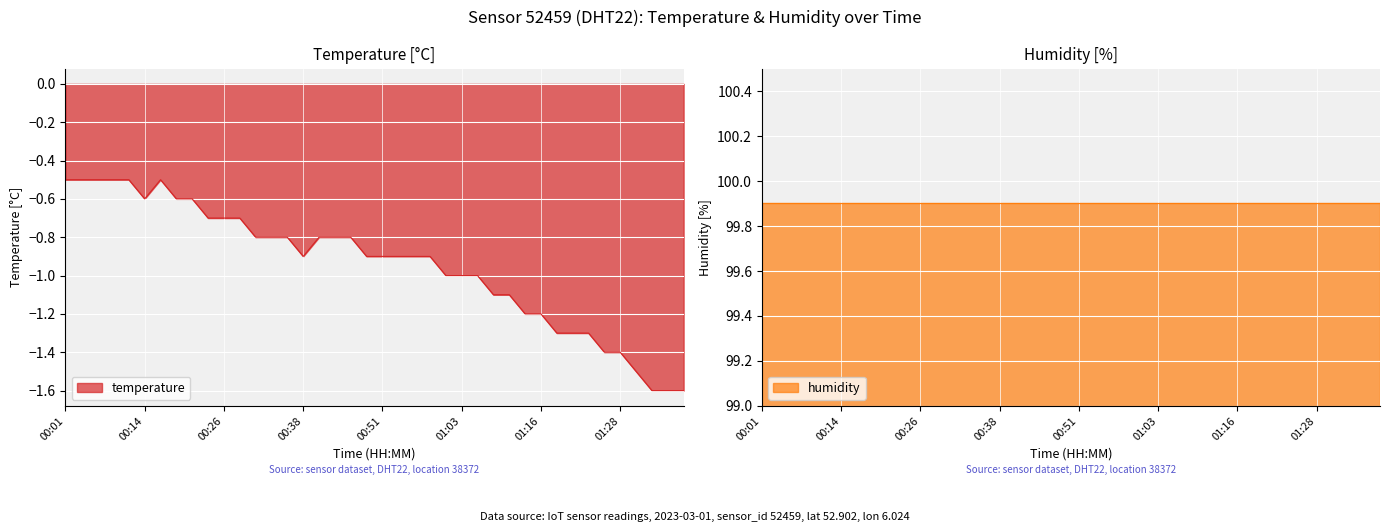

True or false: the data shows -0.8 at 00:31.

True